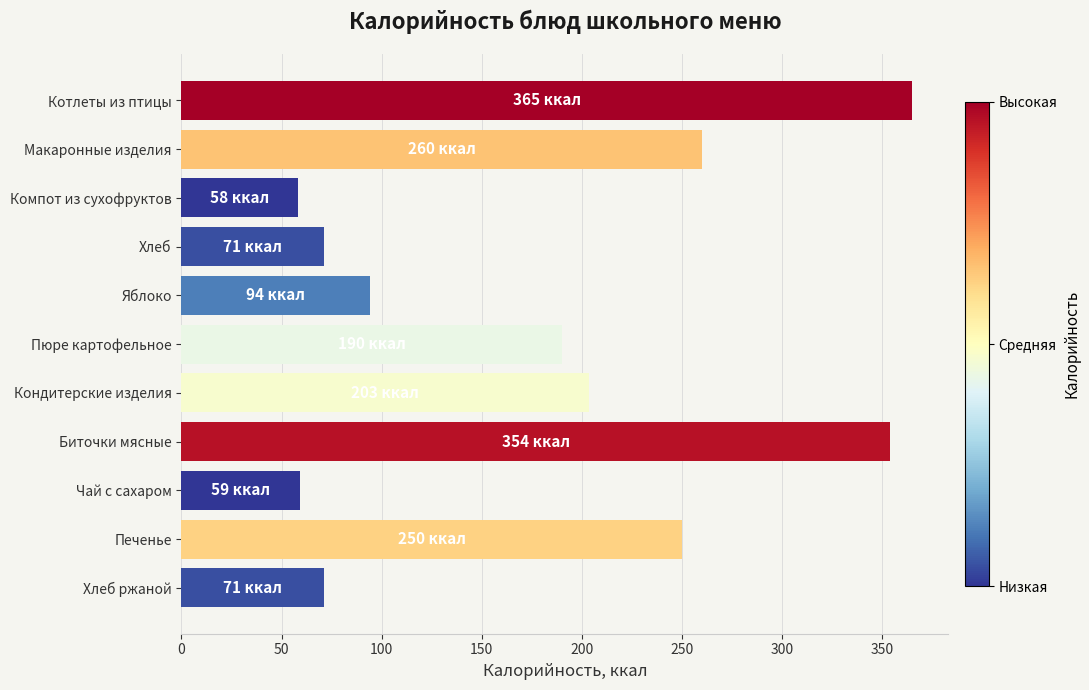

What is the average value?

179.6